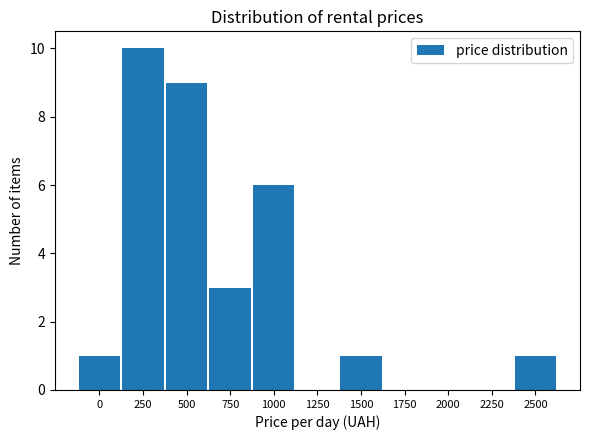

Reading left to right, extract all data points from this chart.

0=1	250=10	500=9	750=3	1000=6	1250=0	1500=1	1750=0	2000=0	2250=0	2500=1